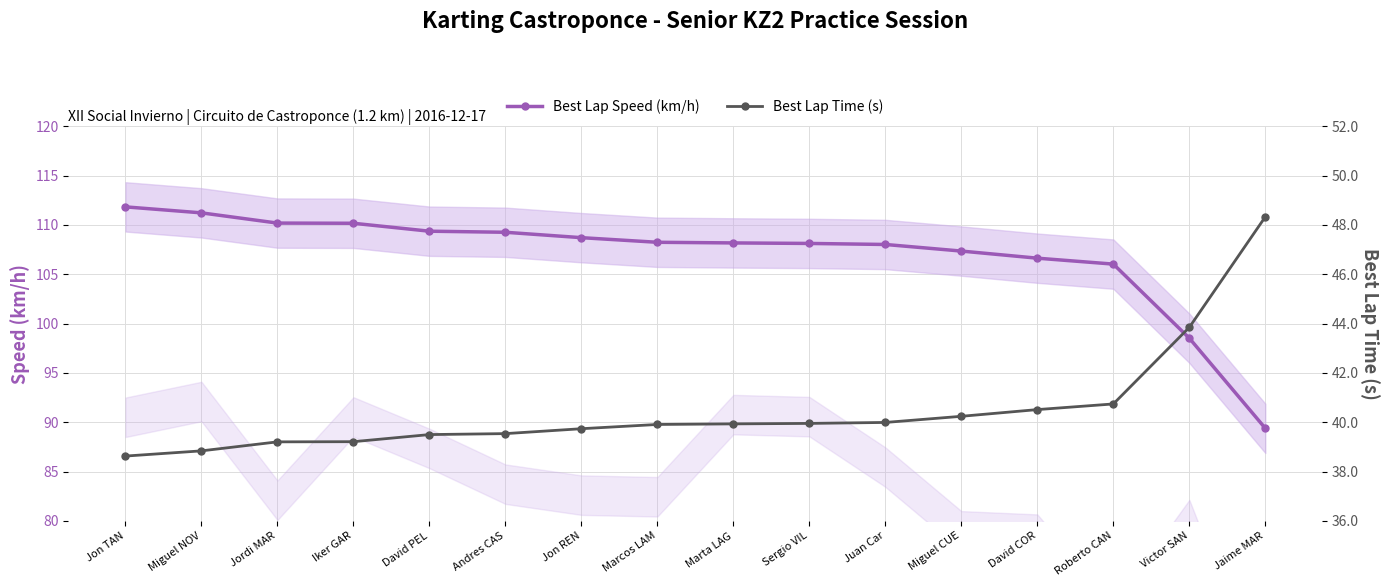

Reading left to right, transcribe all the data shown in this chart.

Best Lap Speed (km/h): Jon TAN=111.8	Miguel NOV=111.2	Jordi MAR=110.2	Iker GAR=110.2	David PEL=109.4	Andres CAS=109.3	Jon REN=108.7	Marcos LAM=108.2	Marta LAG=108.2	Sergio VIL=108.1	Juan Car=108.0	Miguel CUE=107.4	David COR=106.6	Roberto CAN=106.0	Victor SAN=98.5	Jaime MAR=89.4
Best Lap Time (s): Jon TAN=38.6	Miguel NOV=38.8	Jordi MAR=39.2	Iker GAR=39.2	David PEL=39.5	Andres CAS=39.5	Jon REN=39.7	Marcos LAM=39.9	Marta LAG=39.9	Sergio VIL=40.0	Juan Car=40.0	Miguel CUE=40.2	David COR=40.5	Roberto CAN=40.7	Victor SAN=43.8	Jaime MAR=48.3